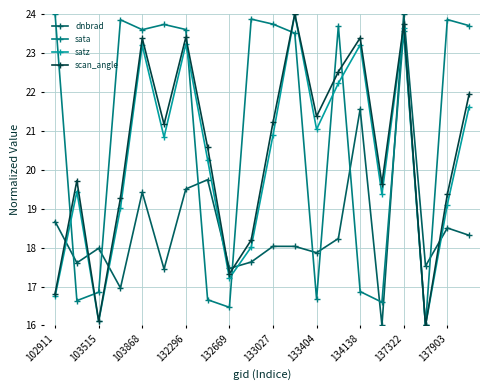

How many times do dnbrad and sata cross each other?

10